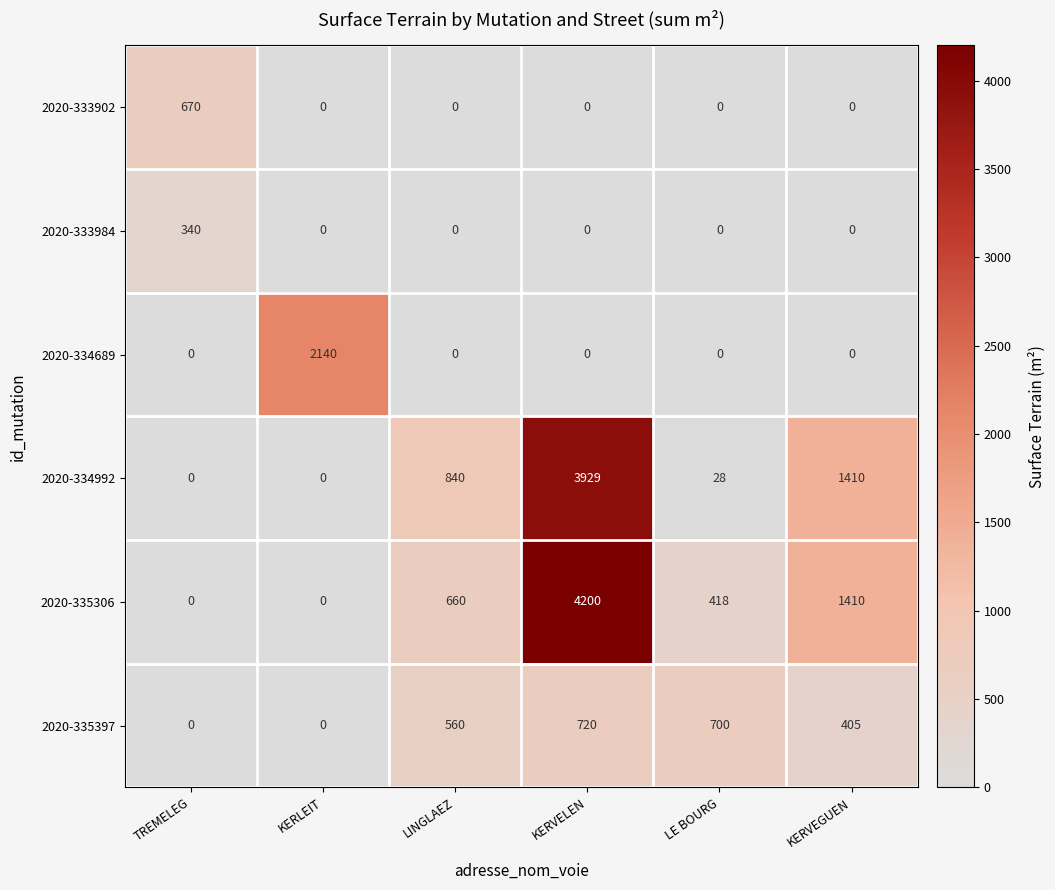

Is it true that 2020-333902 equals -250 at KERVELEN?

False